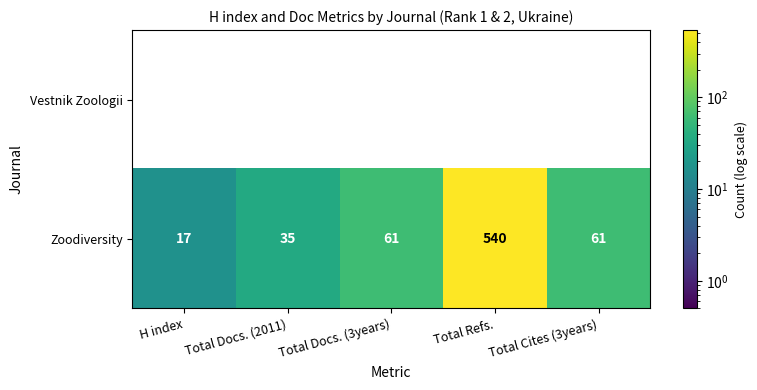

At which category does the chart reach its peak across all series?

Total Refs.